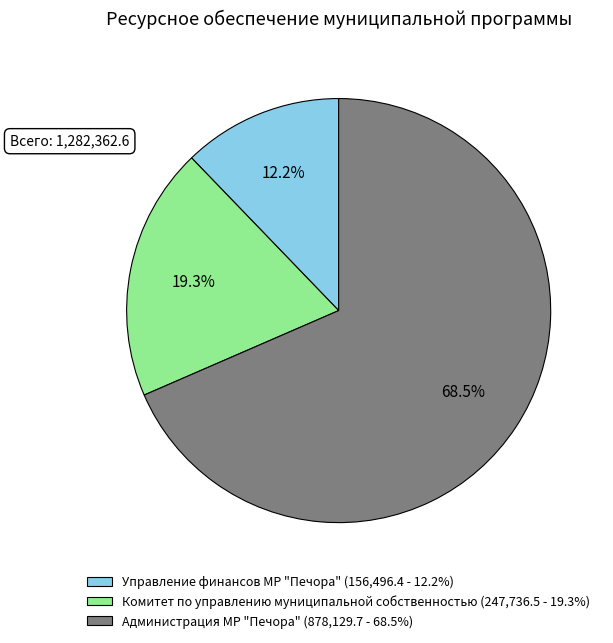

What percentage is the Комитет по управлению муниципальной собственностью slice, to the nearest percent?

19%